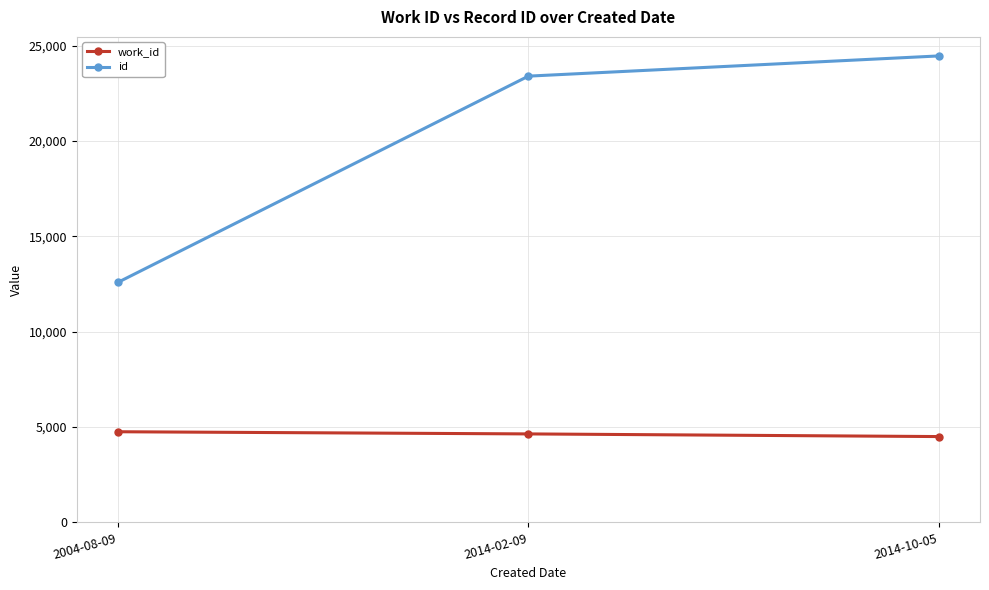

Which series has the largest total across all categories?

id